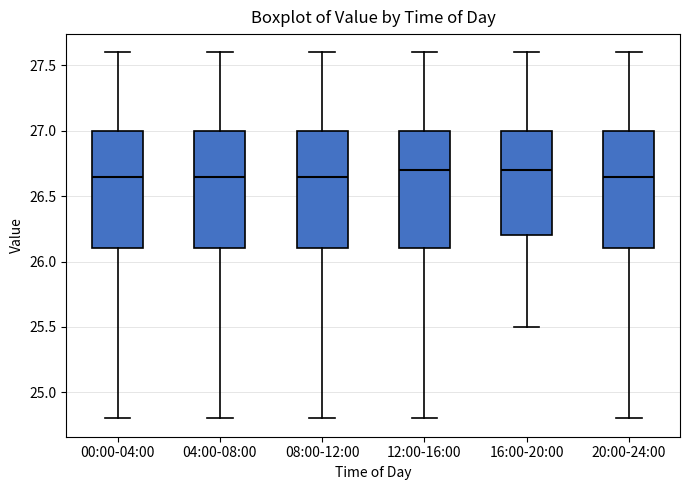

Reading left to right, read every box against the y-axis: the position of its median line, the range the box covers, and the ends of its whiskers. The values are not printed on the chart, so give them approximately, as read against the axis.

00:00-04:00: median 26.65, box 26.10 to 27.00, whiskers 24.80 to 27.60
04:00-08:00: median 26.65, box 26.10 to 27.00, whiskers 24.80 to 27.60
08:00-12:00: median 26.65, box 26.10 to 27.00, whiskers 24.80 to 27.60
12:00-16:00: median 26.70, box 26.10 to 27.00, whiskers 24.80 to 27.60
16:00-20:00: median 26.70, box 26.20 to 27.00, whiskers 25.50 to 27.60
20:00-24:00: median 26.65, box 26.10 to 27.00, whiskers 24.80 to 27.60